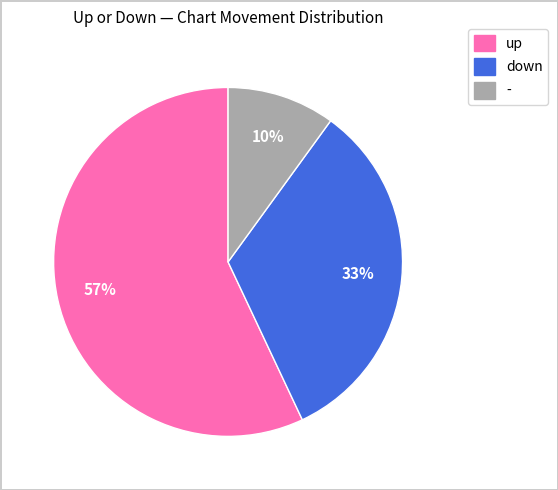

True or false: down accounts for 48% of the total.

False